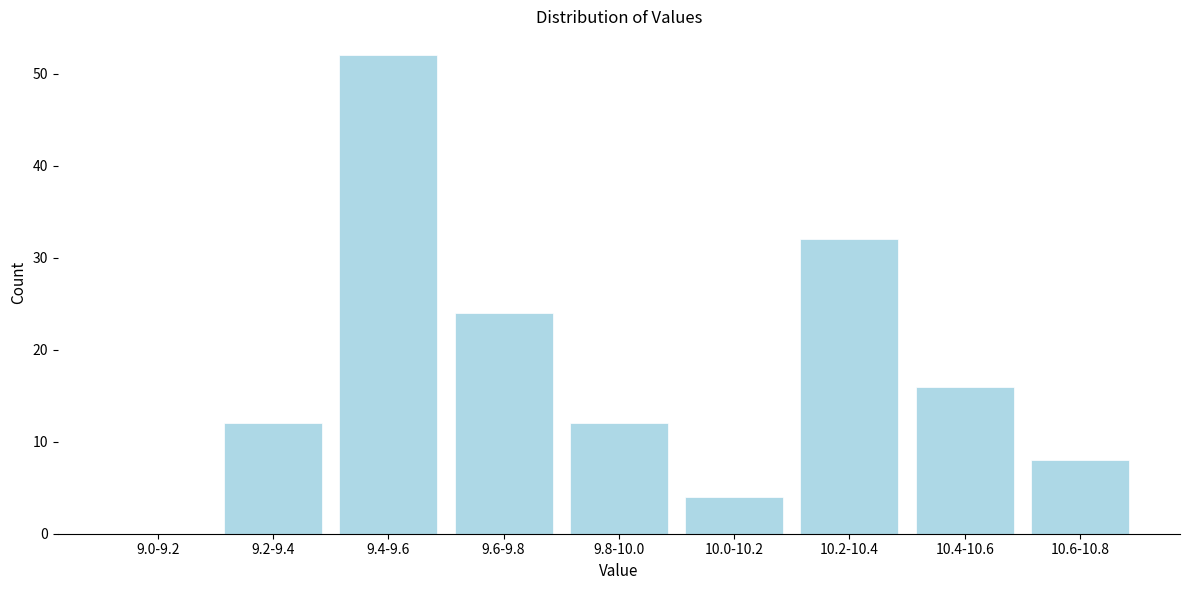

Reading left to right, extract all data points from this chart.

9.0-9.2=0	9.2-9.4=12	9.4-9.6=52	9.6-9.8=24	9.8-10.0=12	10.0-10.2=4	10.2-10.4=32	10.4-10.6=16	10.6-10.8=8